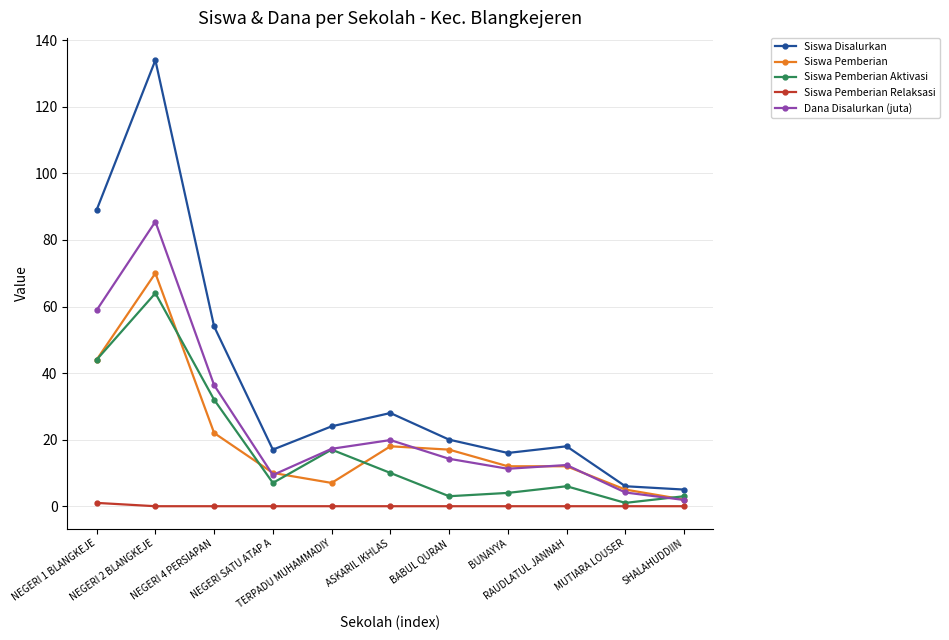

Between NEGERI 2 BLANGKEJE and NEGERI SATU ATAP A, which series saw the biggest shift?

Siswa Disalurkan